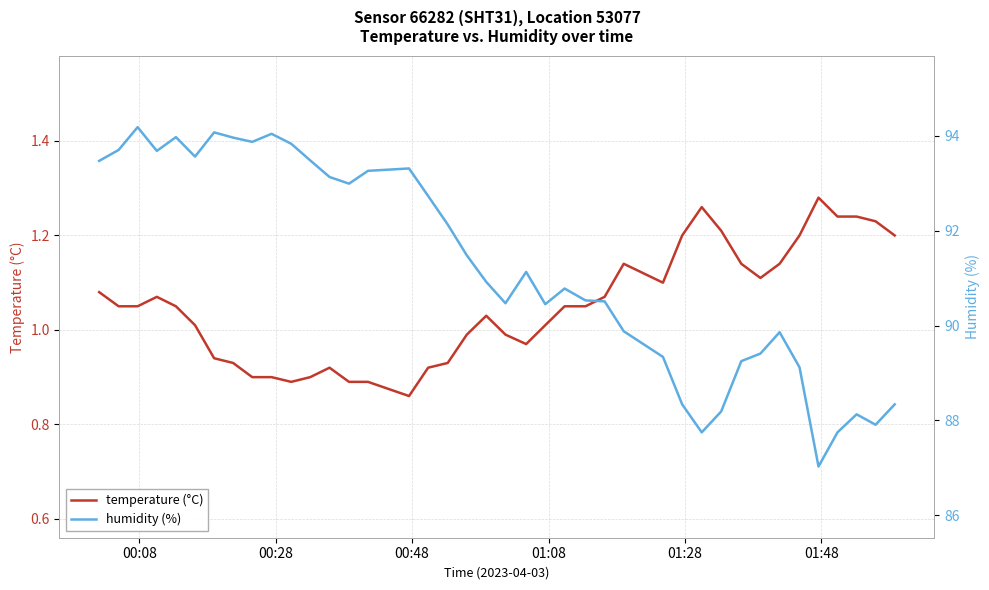

How many categories are shown in the chart?

40